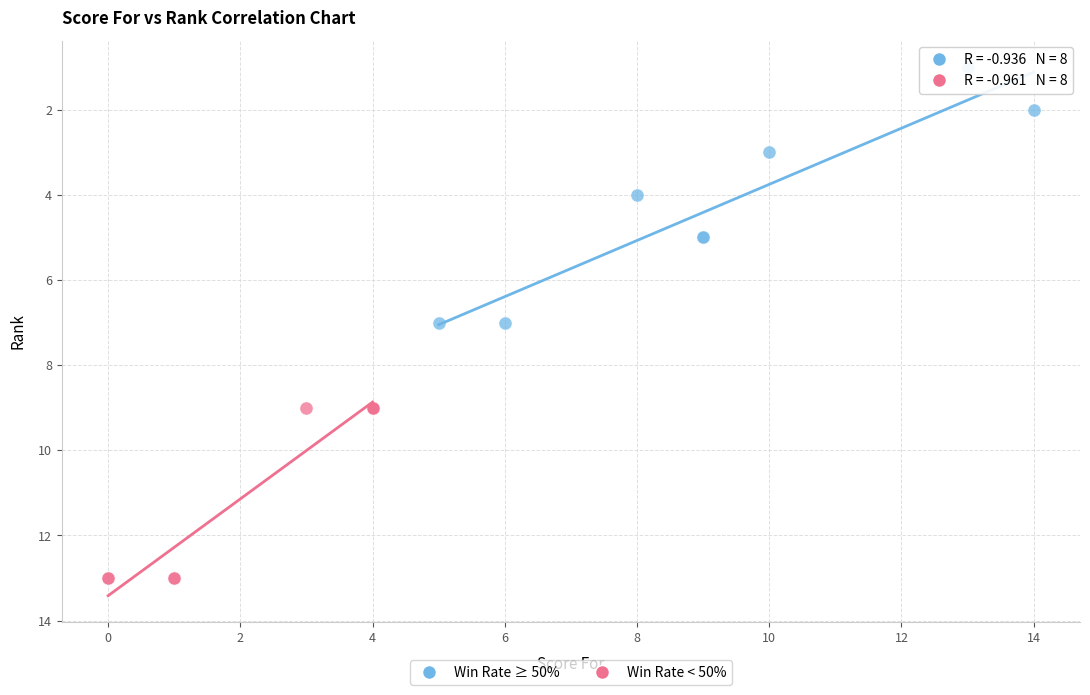

Which series reaches the minimum Y coordinate?

Win Rate ≥ 50%